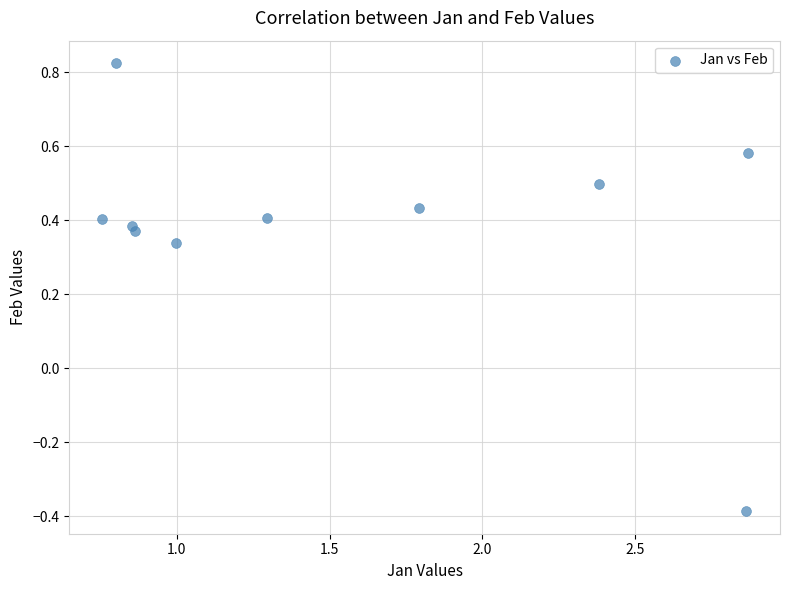

What is the range of X values (max minus min)?

2.1